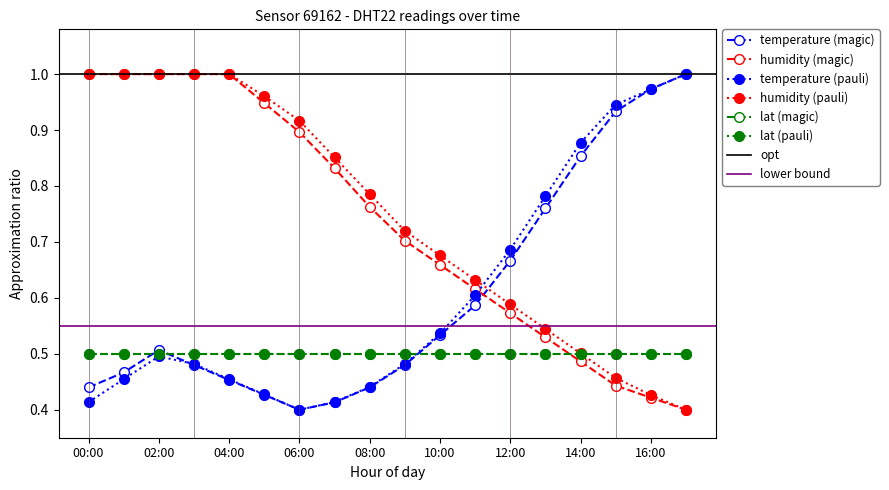

Is the value of temperature (pauli) at 05:00 greater than the value of humidity (pauli) at 09:00?

No